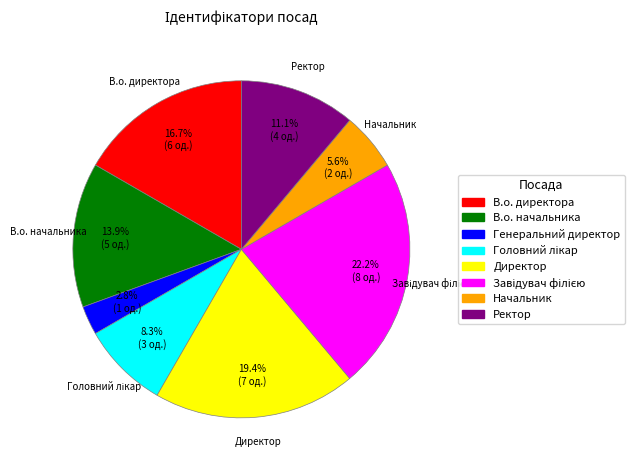

What percentage is NOT represented by В.о. начальника?

86.1%